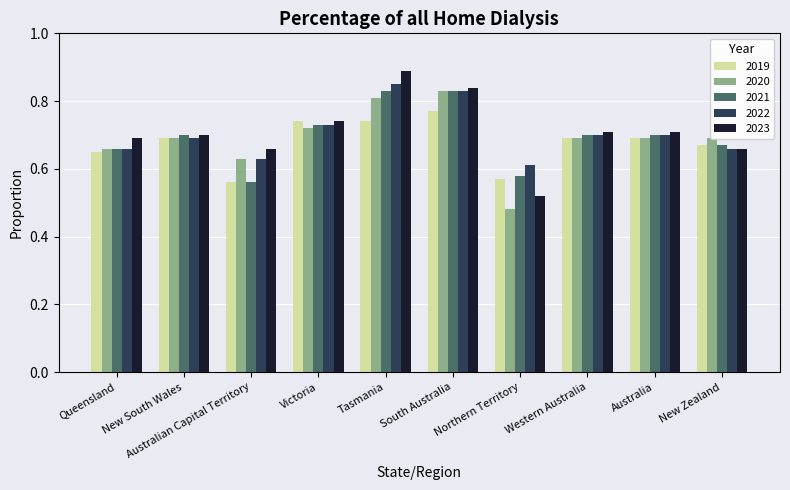

The value of 2019 at South Australia is 1.2. True or false?

False